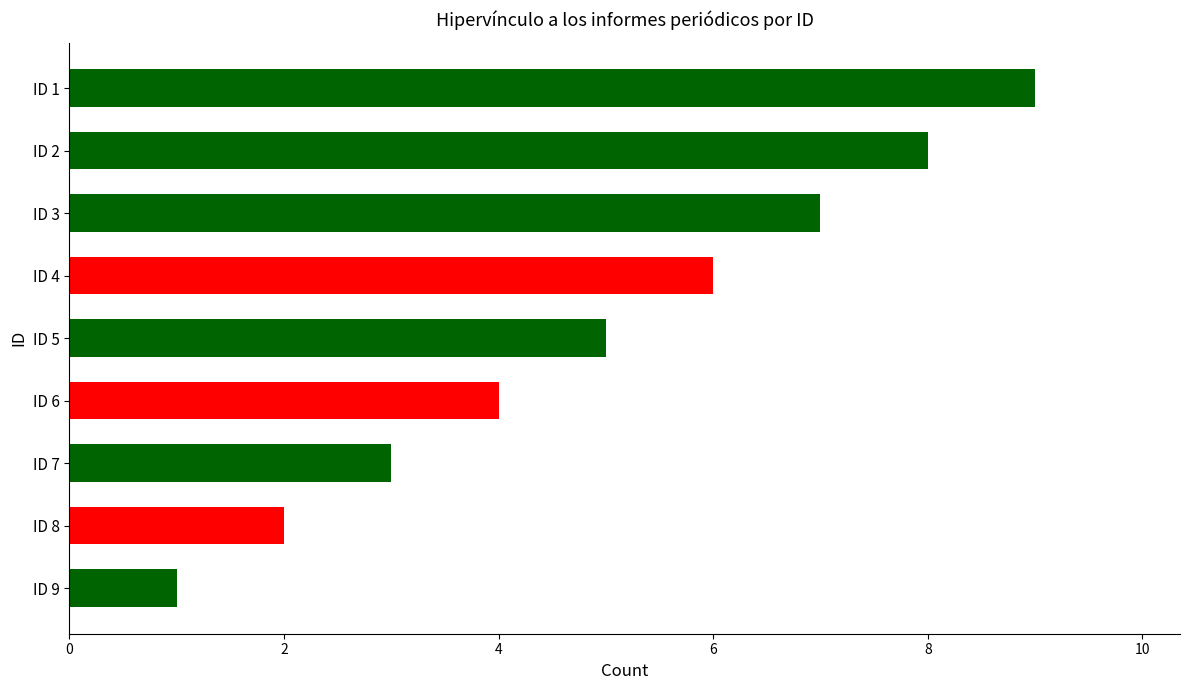

How many distinct data groups are displayed?

1